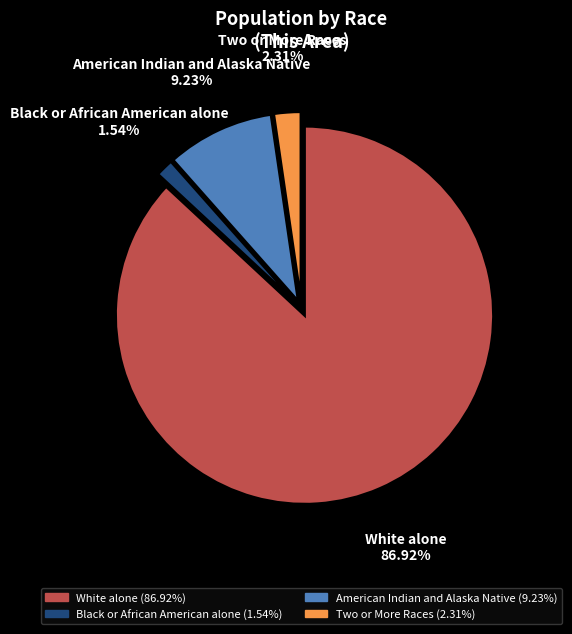

Is there a majority slice in this chart?

Yes